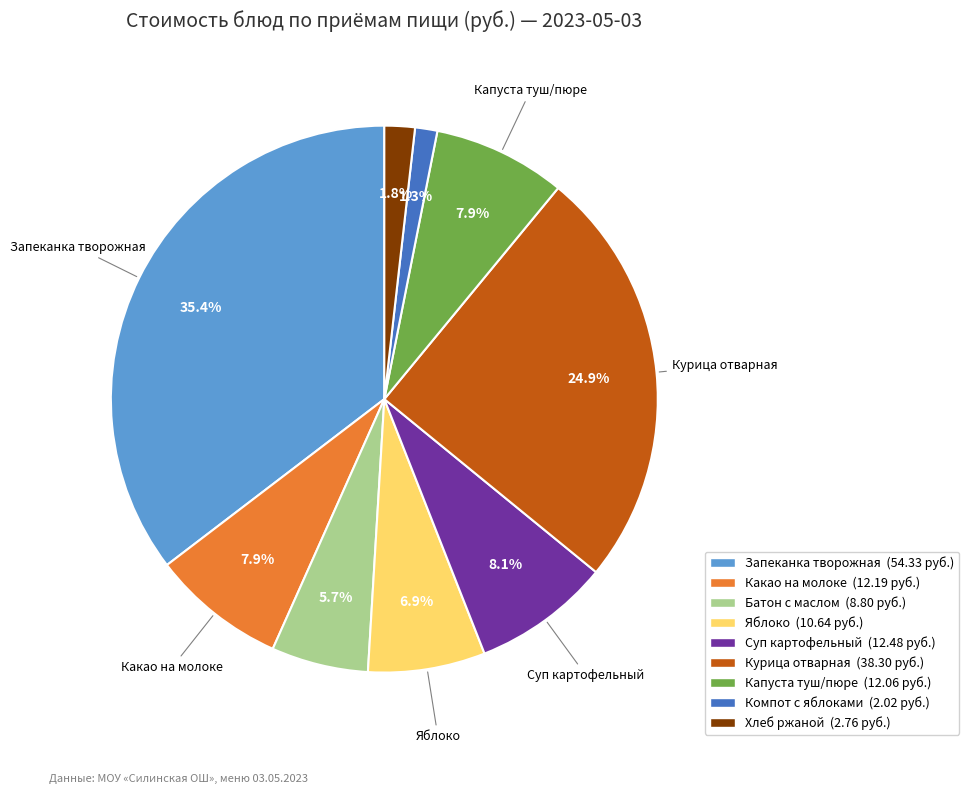

Is there a majority slice in this chart?

No